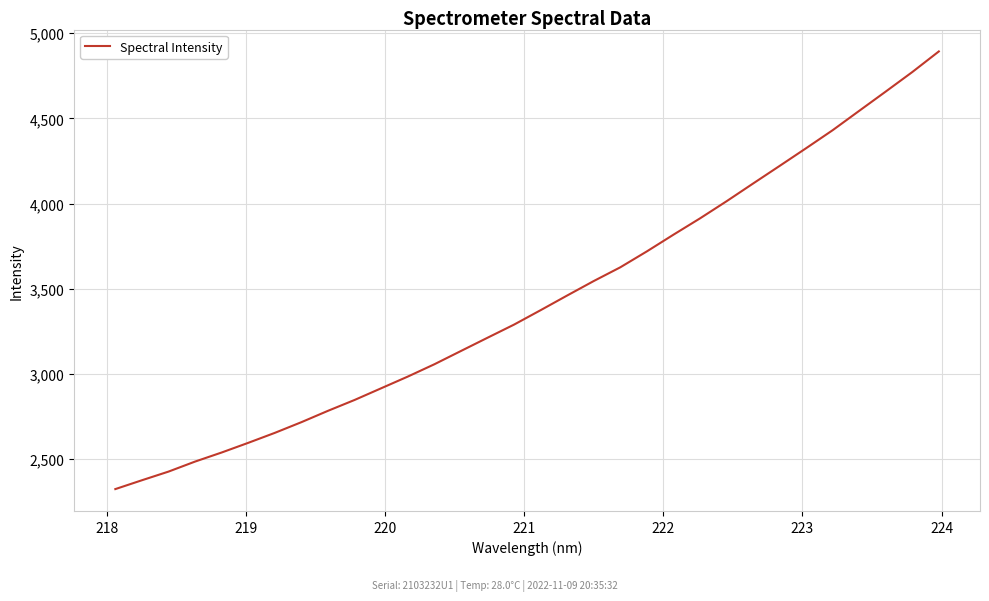

What is the maximum value shown in the chart?

4892.8